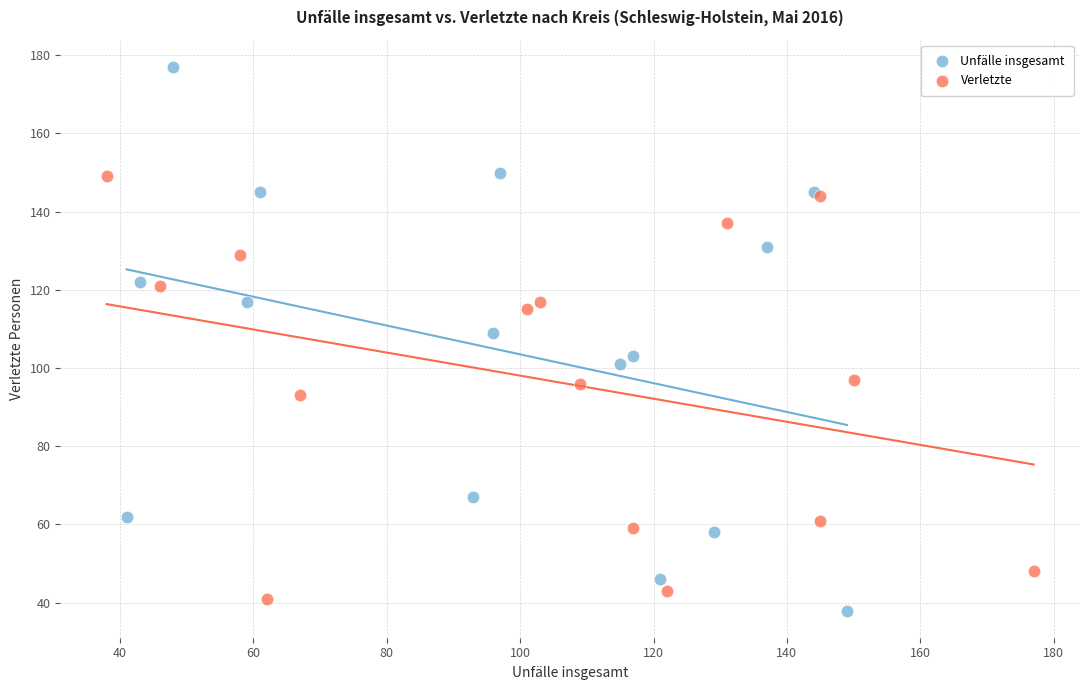

What are all the series names shown in the legend?

Unfälle insgesamt, Verletzte